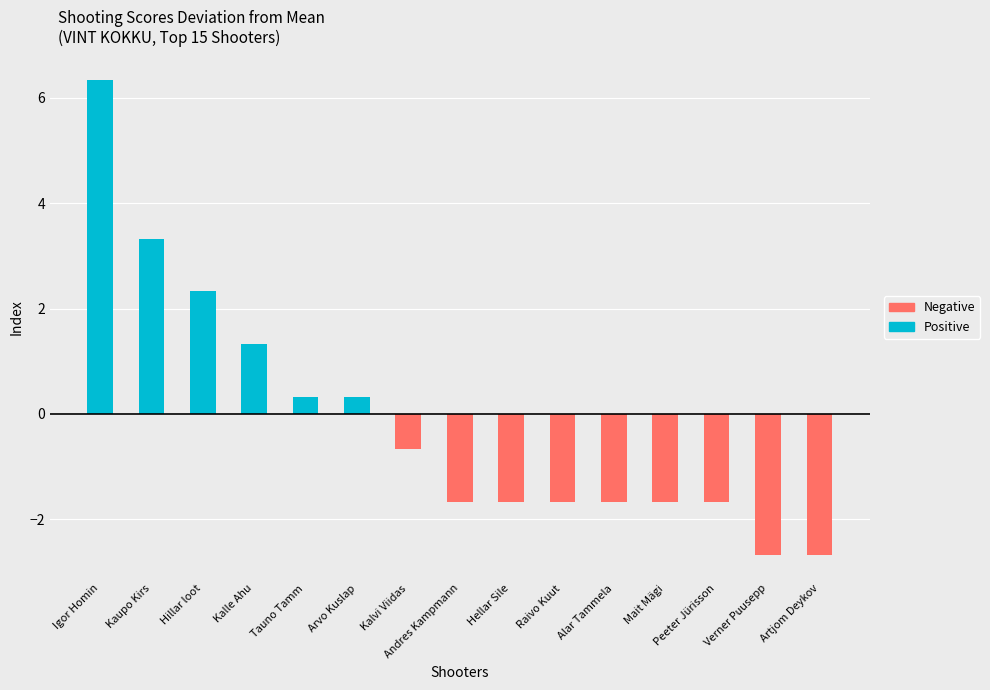

At which label does Negative first exceed -1?

Igor Homin